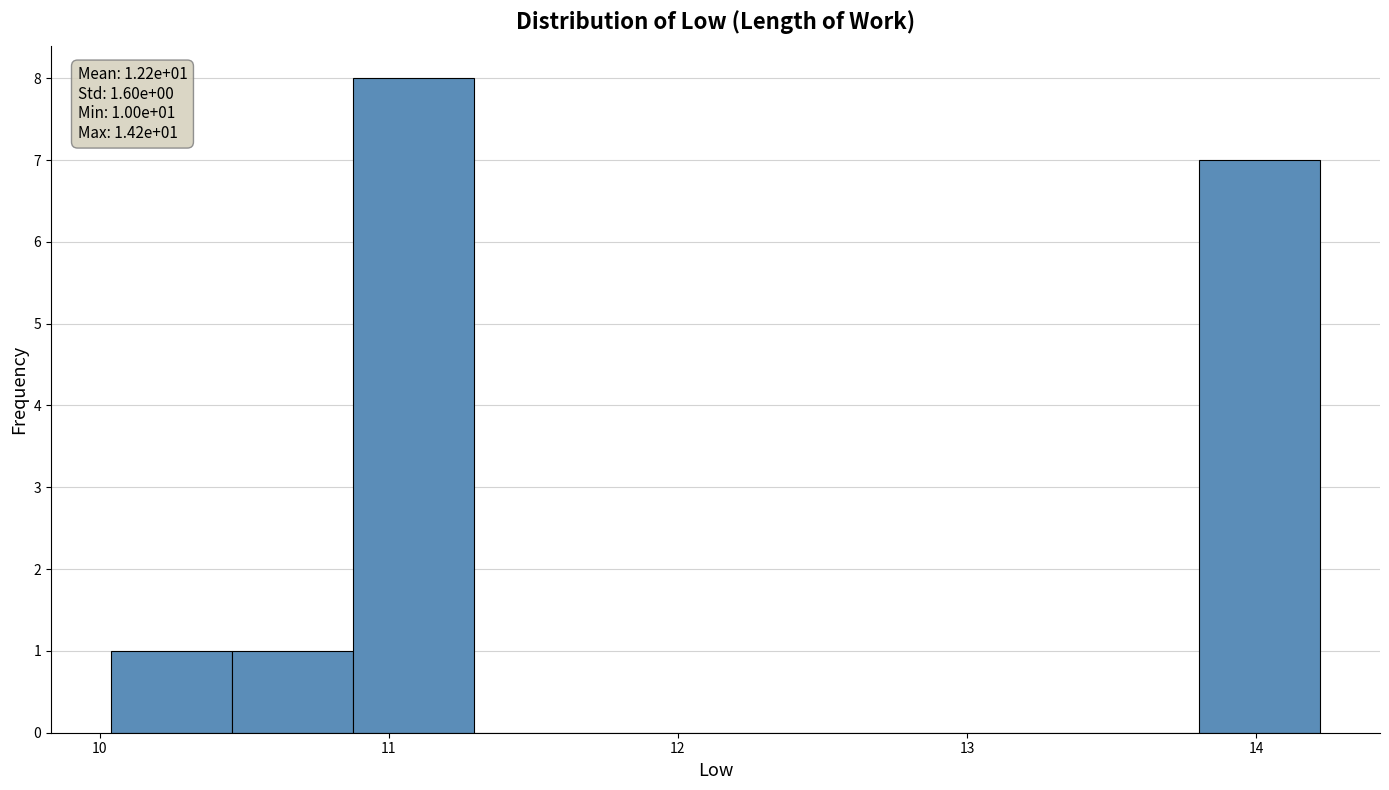

Over which range of the x-axis is the bar tallest?

10.9 to 11.3